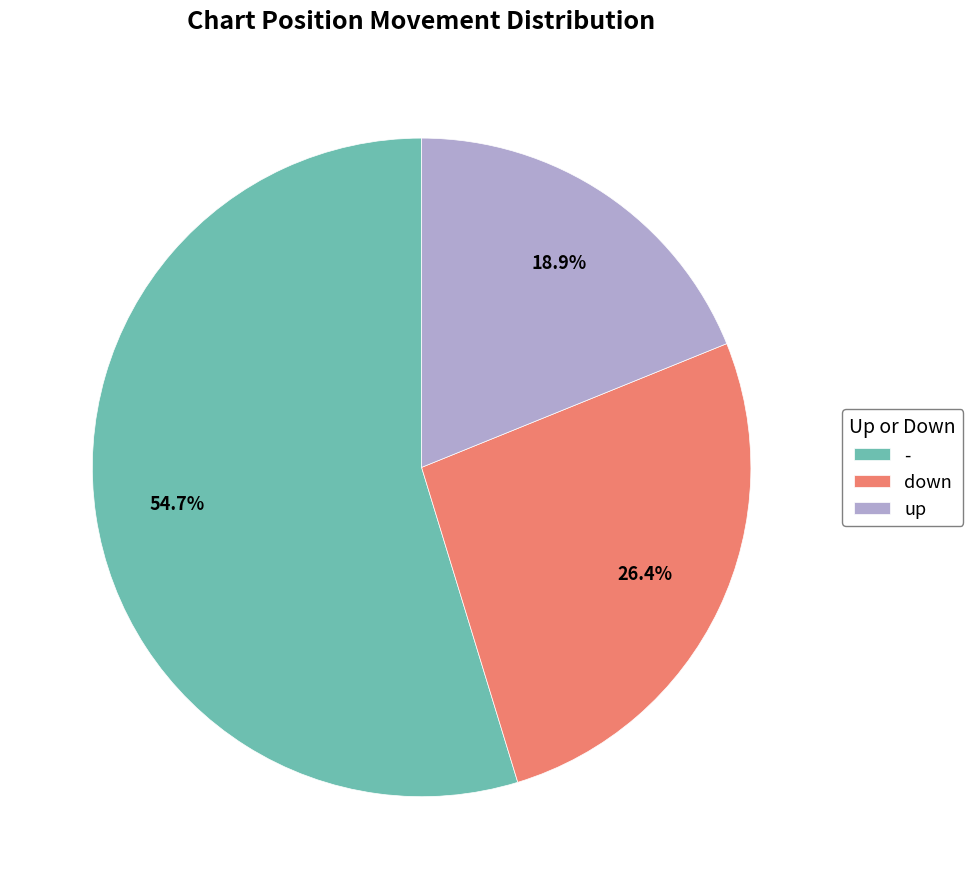

To the nearest percent, what is the difference between the largest and smallest slice percentages?

36%